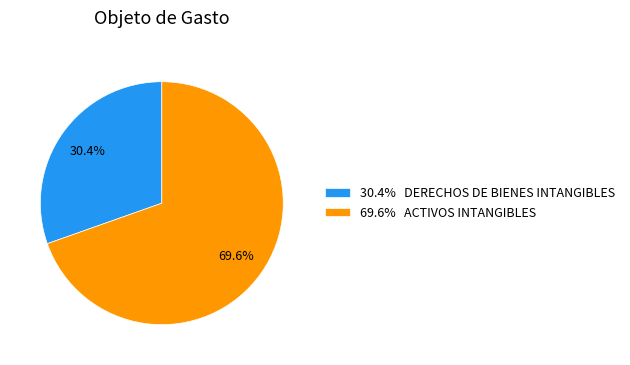

Approximately how many times larger is the value at 30.4% DERECHOS DE BIENES INTANGIBLES compared to 69.6% ACTIVOS INTANGIBLES?

0.4